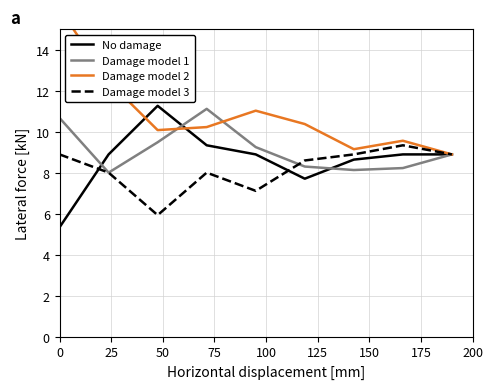

What is the maximum value for Damage model 1?

11.1